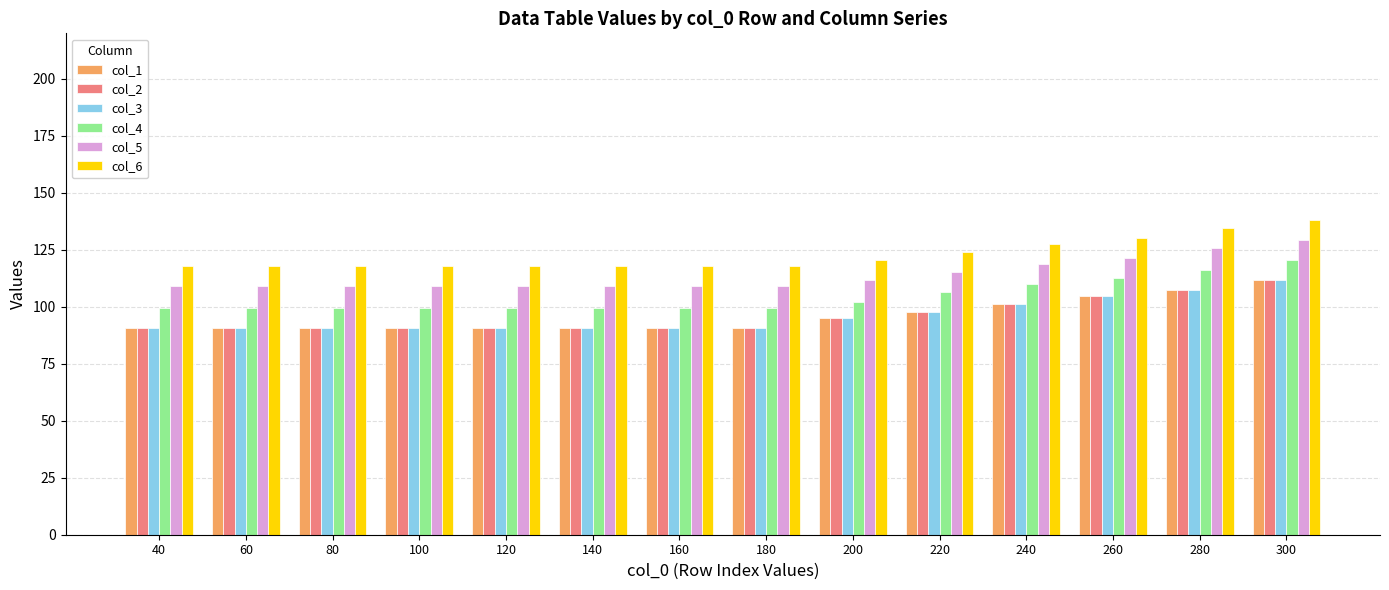

What is the greatest value displayed?

138.2